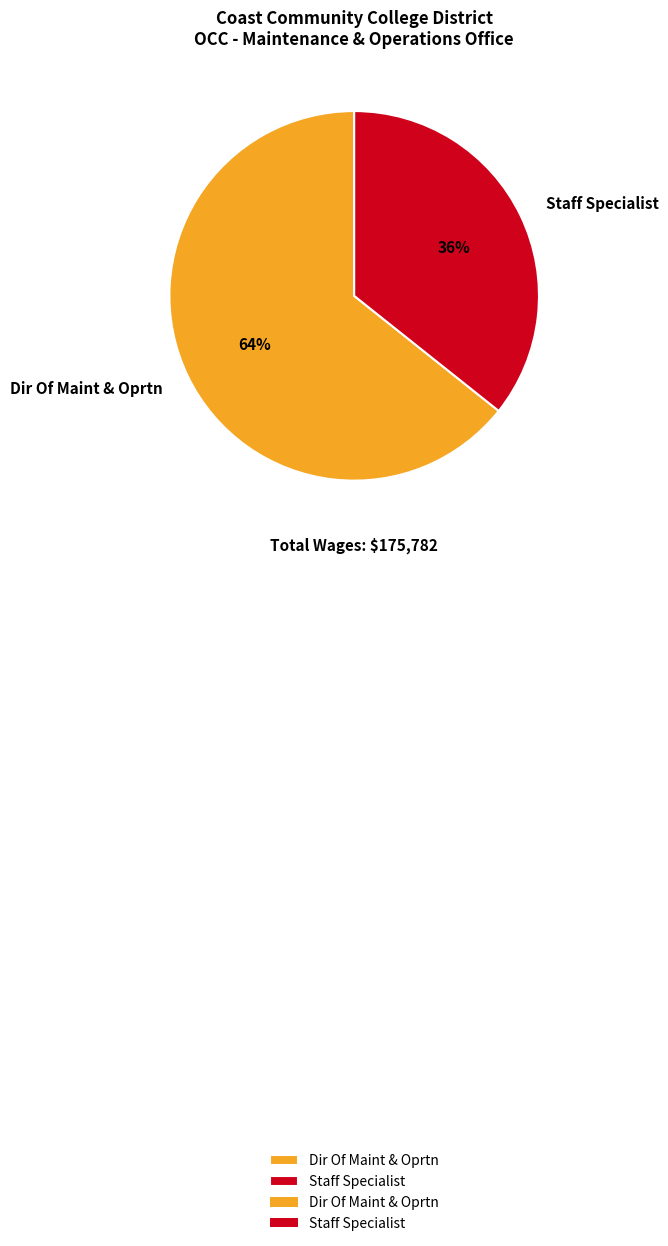

What is the smallest slice in the pie chart?

Staff Specialist